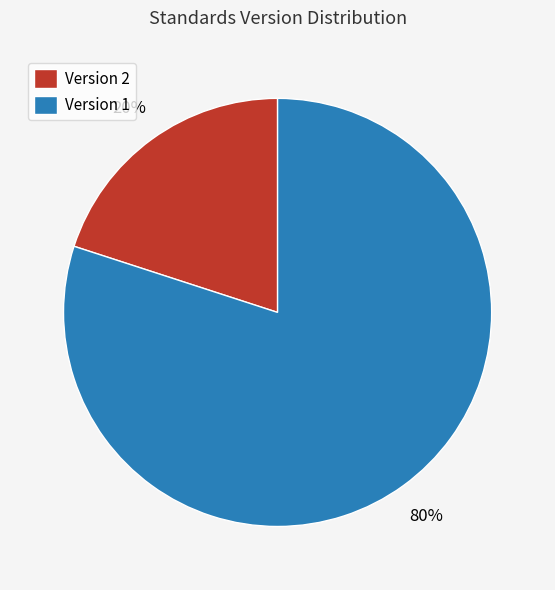

Does Version 2 represent more than half of the total?

No